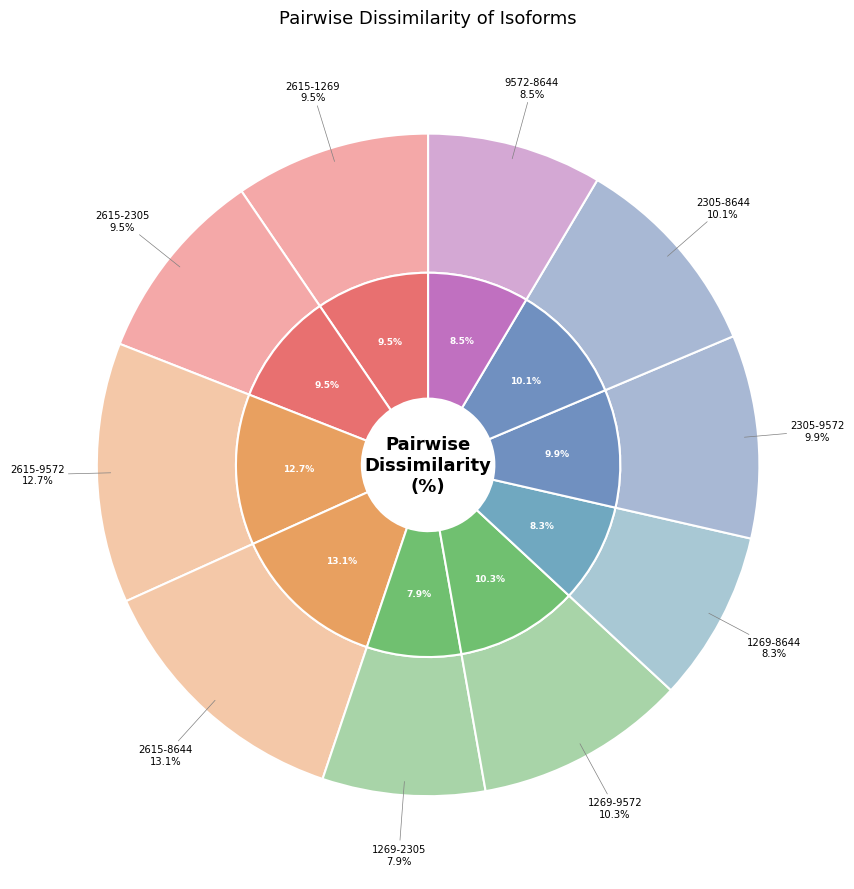

Which has a higher value, transcript/1269 - transcript/9572 or transcript/9572 - transcript/8644?

transcript/1269 - transcript/9572